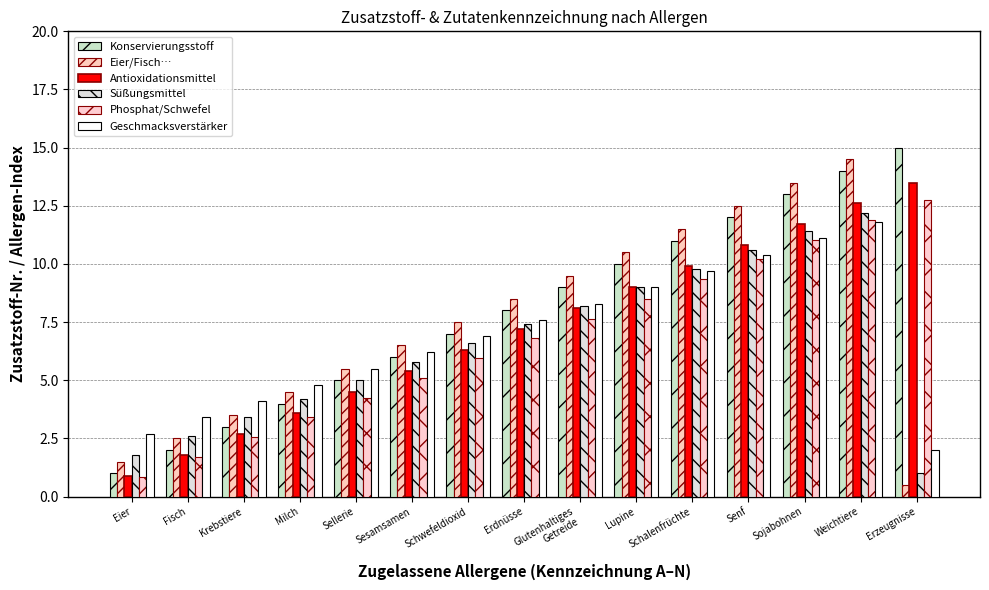

The Zusatzstoff x0.9 series shows 4.1 at Krebstiere. True or false?

False